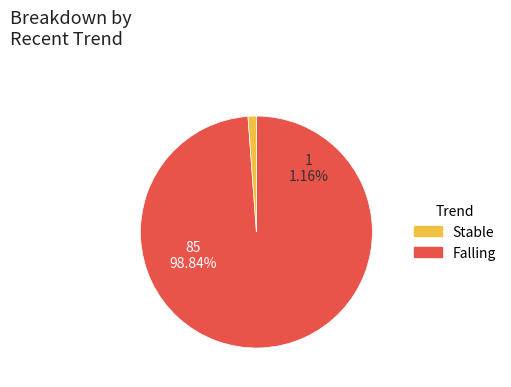

Combined, what portion of the pie is Stable and Falling?

100.0%